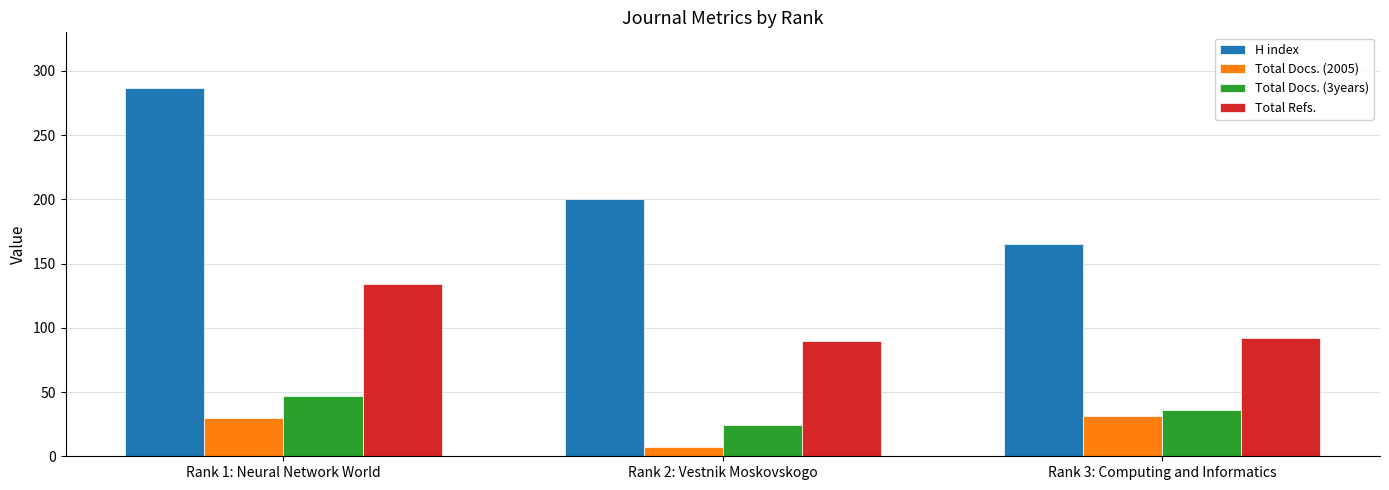

What is the smallest value displayed?

7